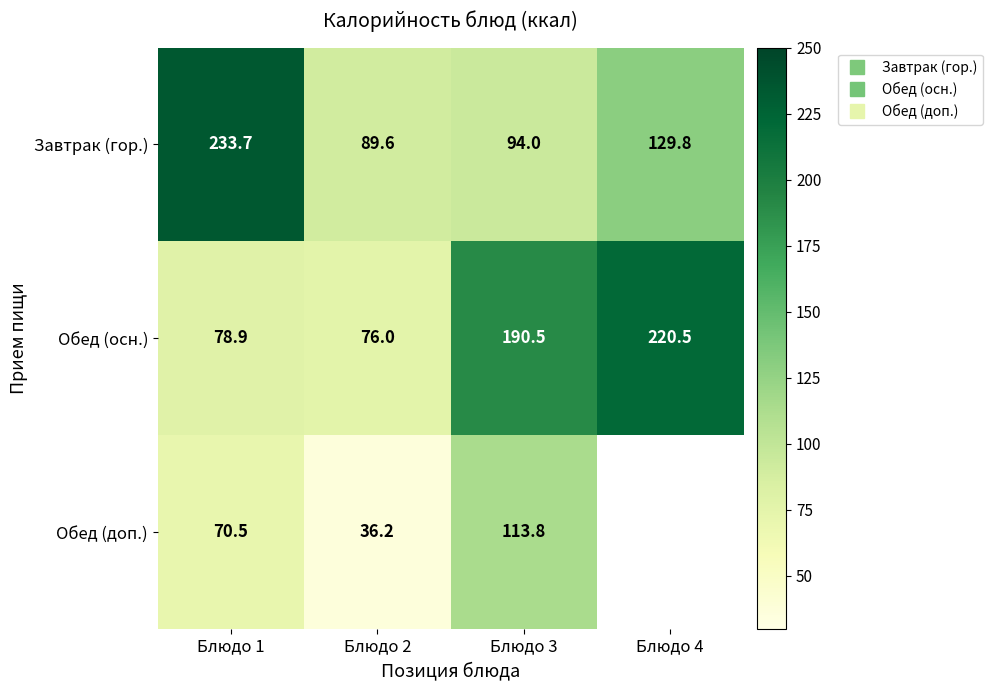

What is the maximum value shown in the chart?

233.7